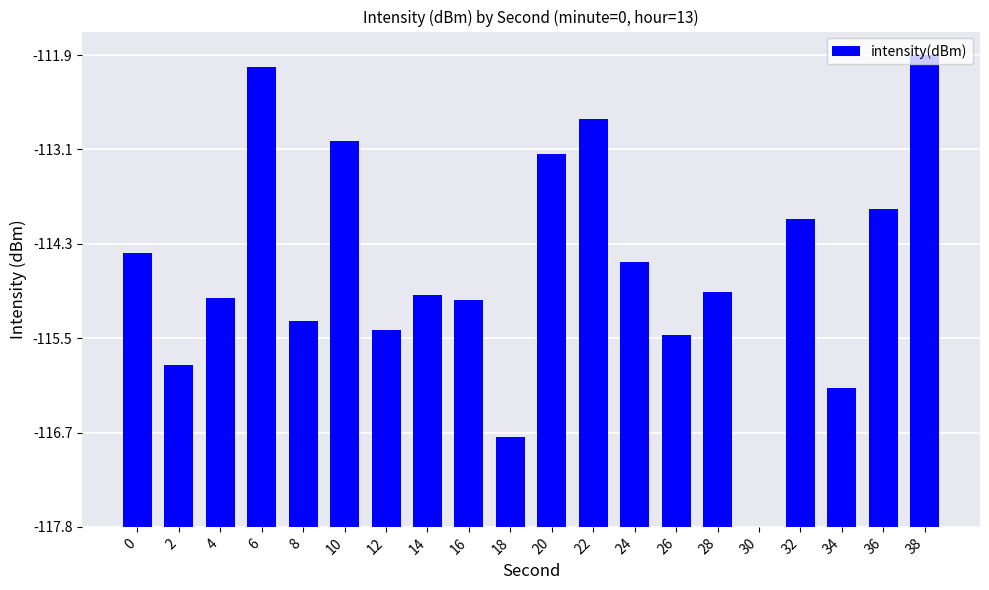

What is the value of the 9th bar from the left?

2.8